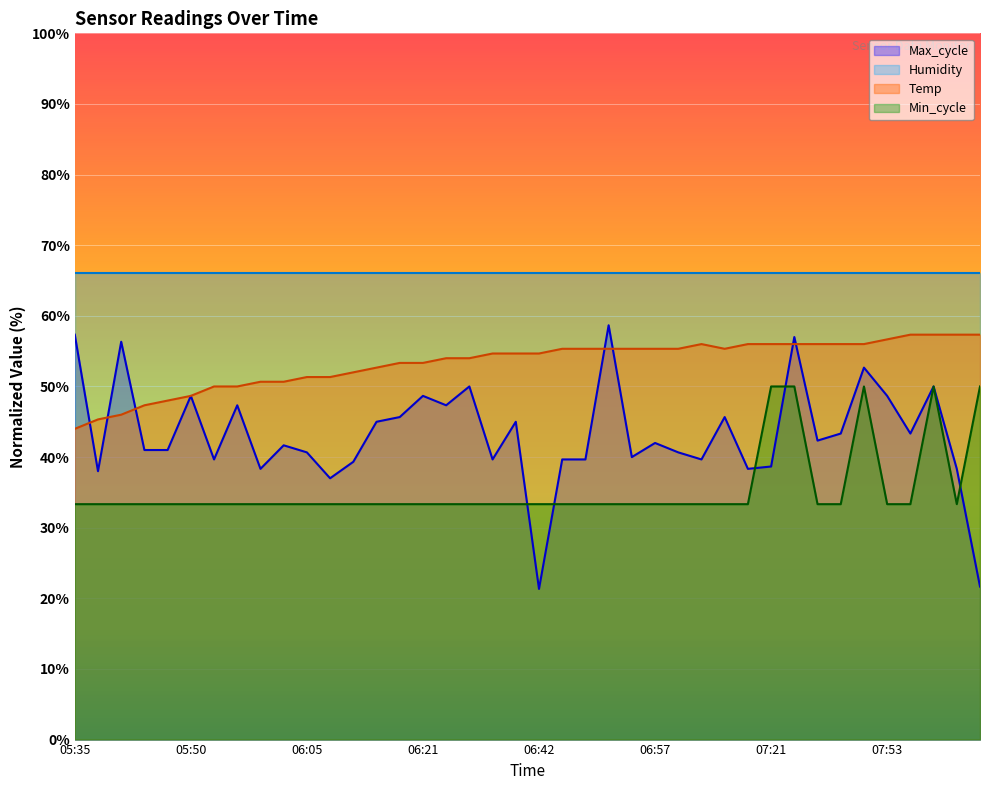

What is the smallest value displayed?

21.3